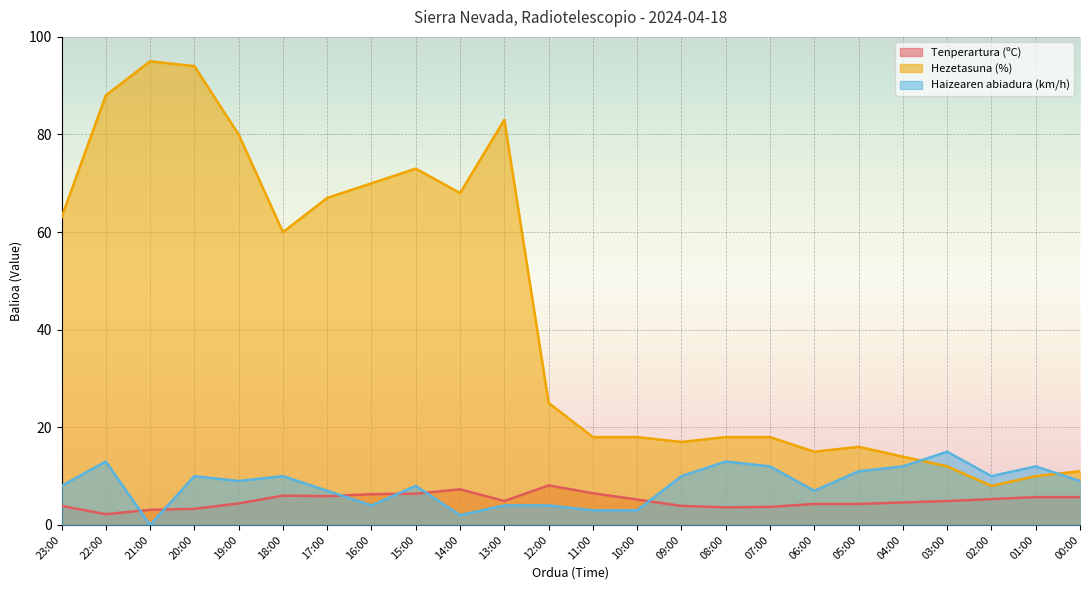

What are all the series names shown in the legend?

Tenperartura (ºC), Hezetasuna (%), Haizearen abiadura (km/h)